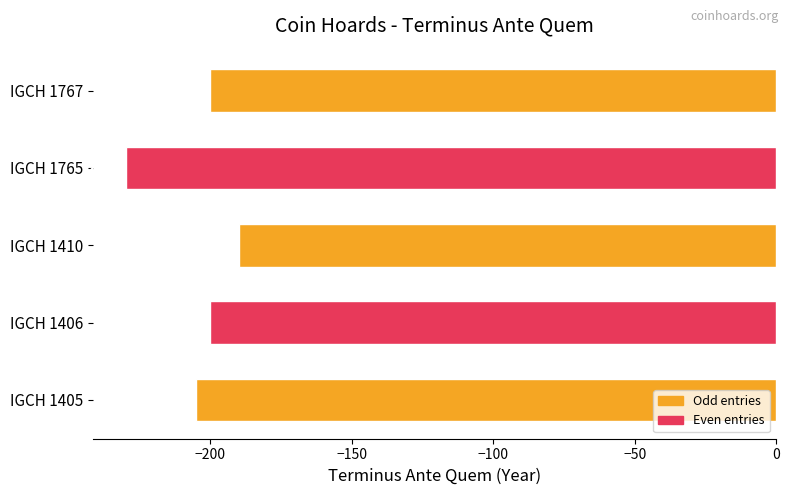

How many values are between -205 and -200?

3